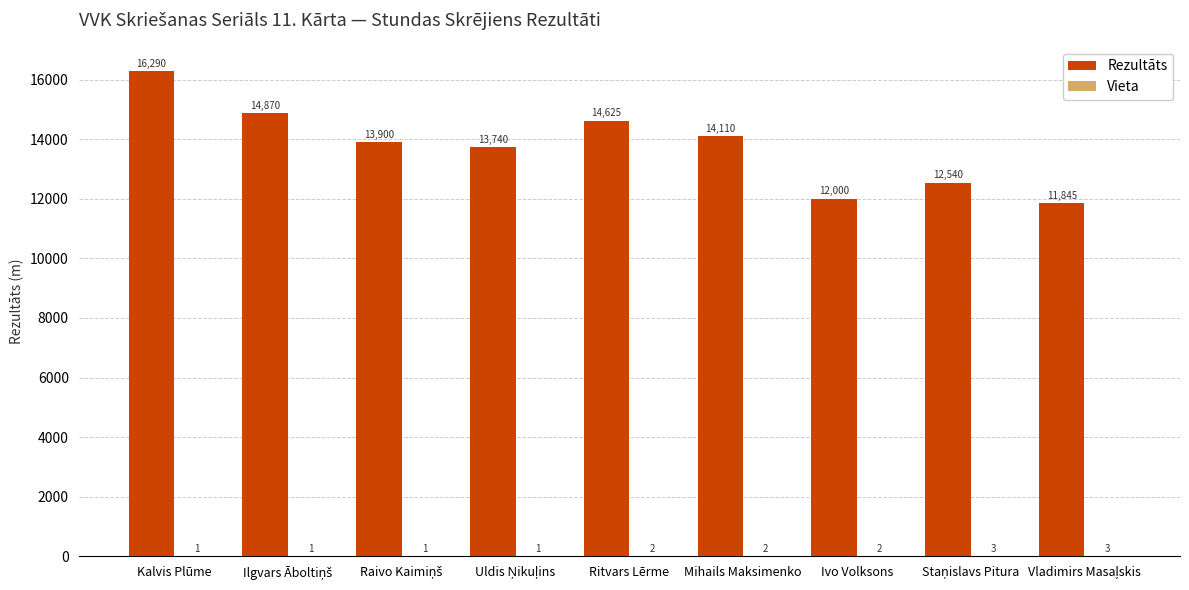

Which series has the largest total across all categories?

Rezultāts